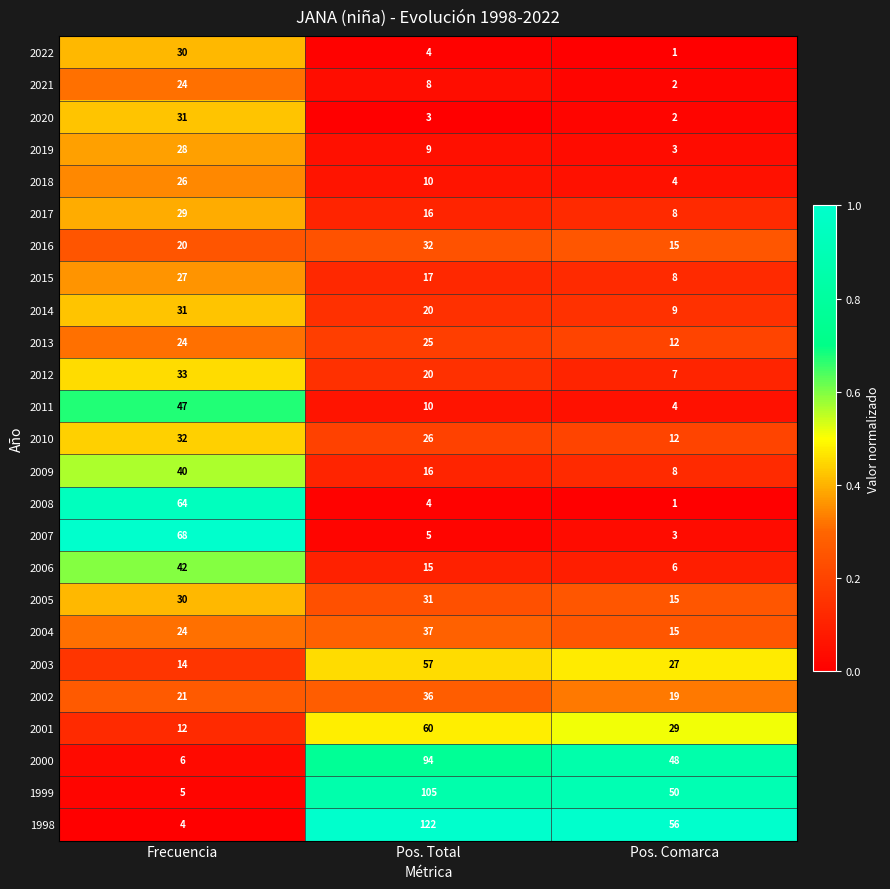

What is the difference between the highest and lowest values at Frecuencia?

64